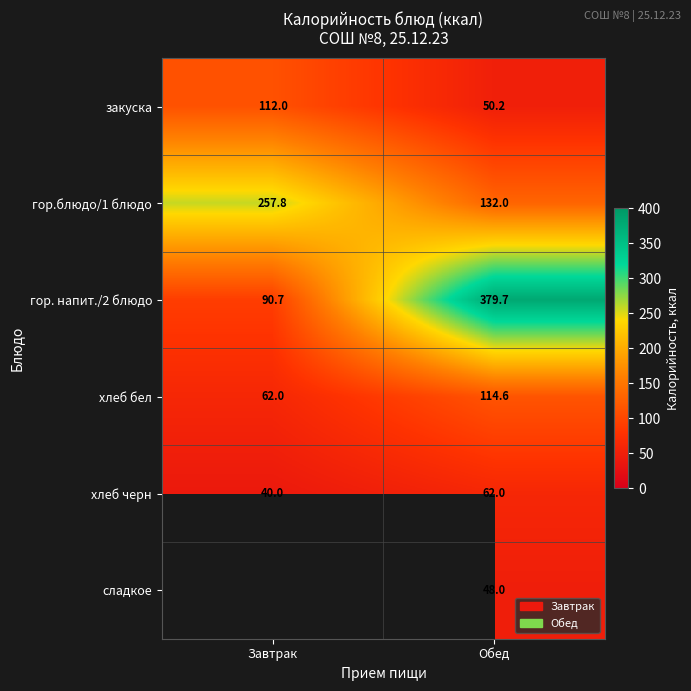

Count the number of data series in this chart.

6